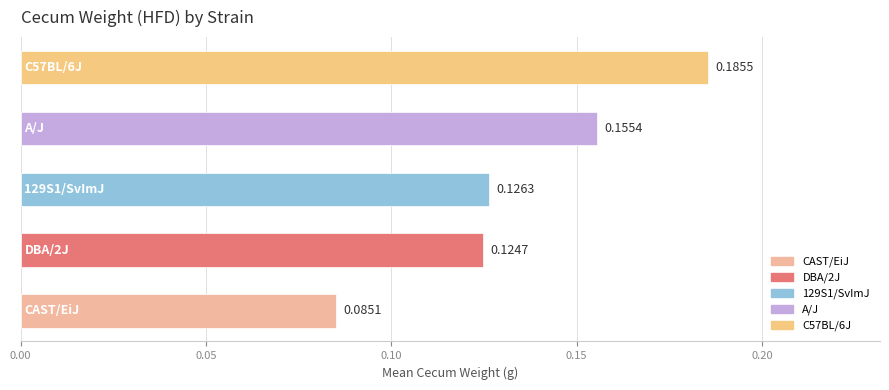

What is the sum of all values?

0.7